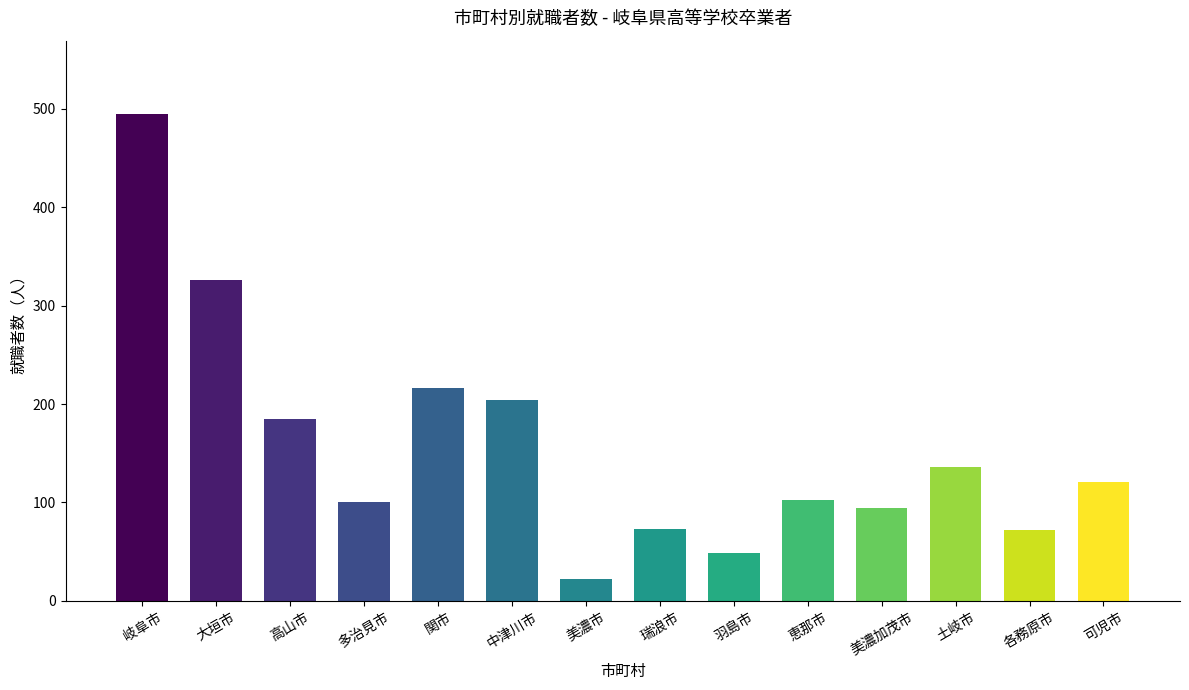

How many bars are there in total?

14